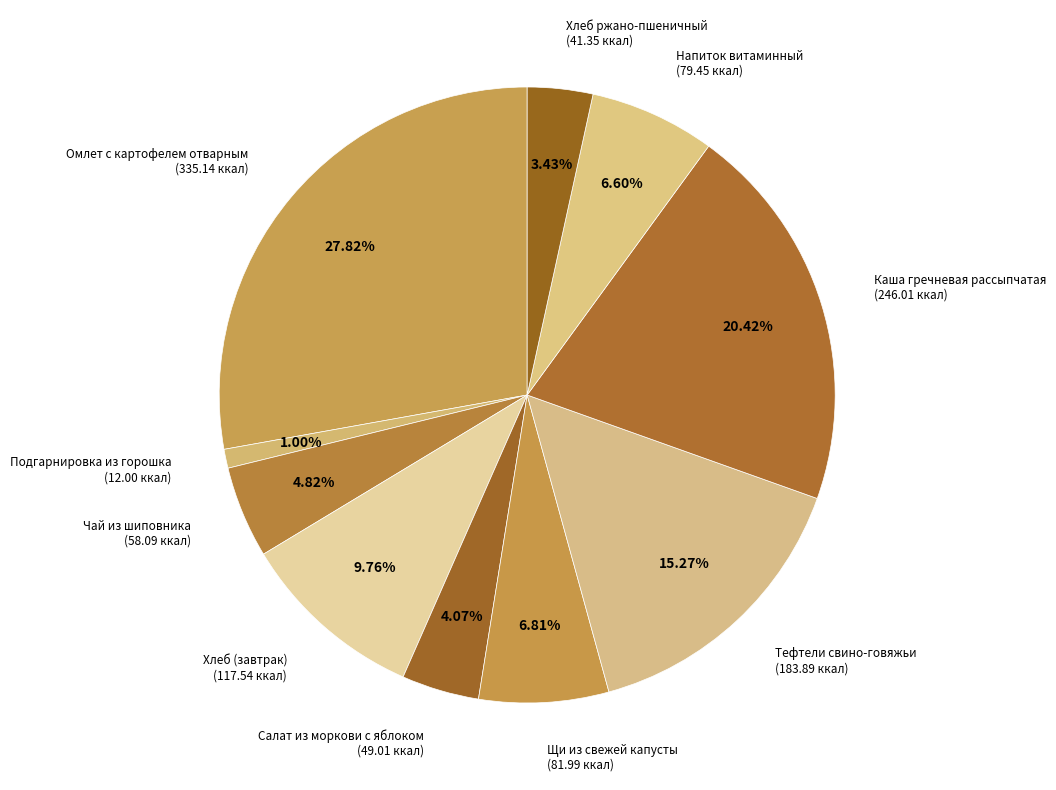

How many slices are in this pie chart?

10